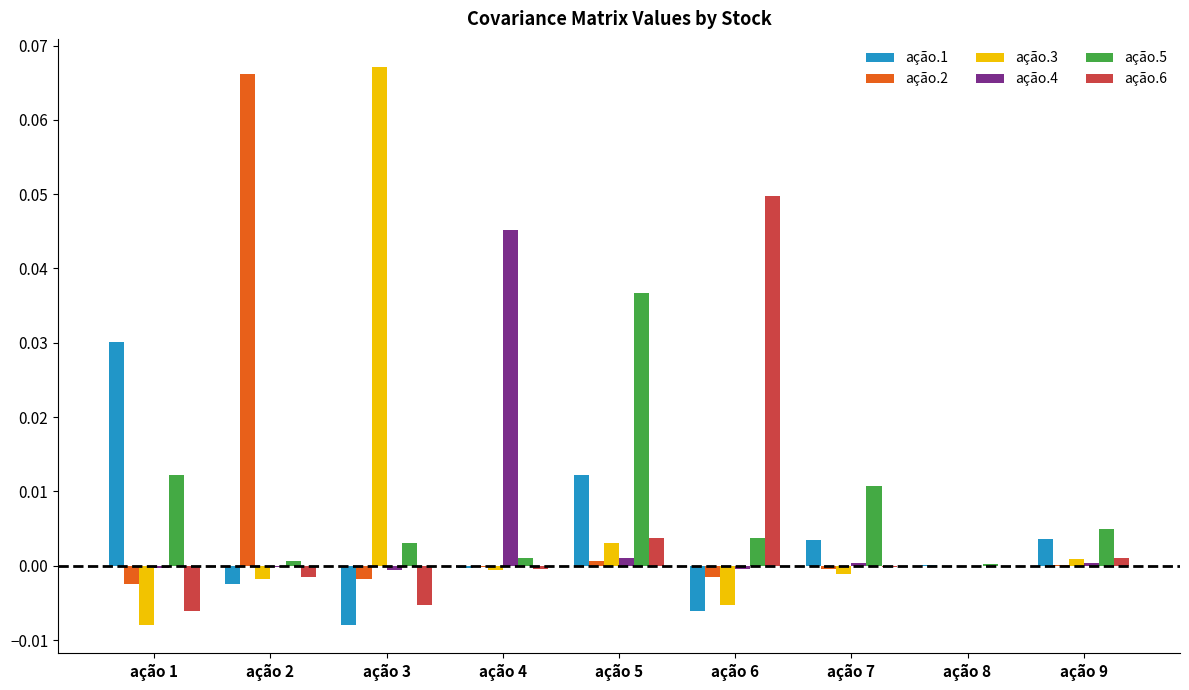

Which series has the widest spread of values?

ação.3